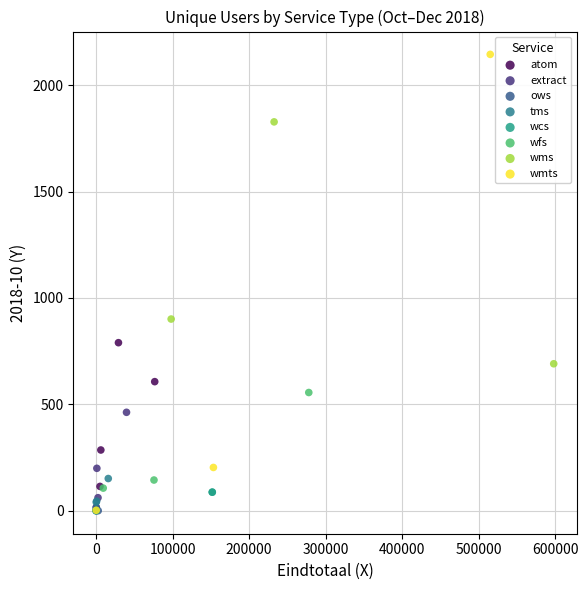

Which series has the widest spread of Y values?

wmts